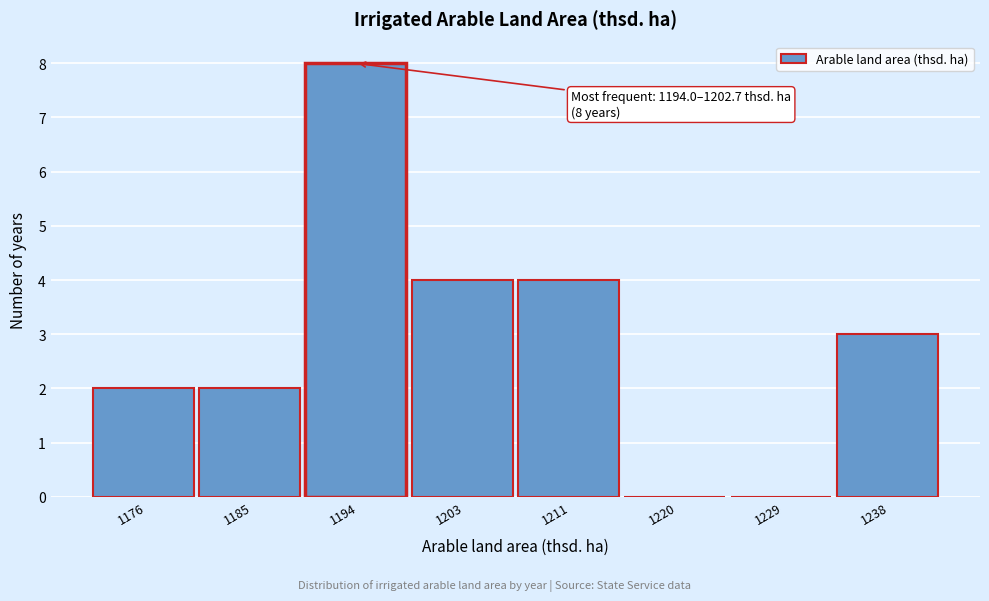

Reading left to right, extract all data points from this chart.

1176=2	1185=2	1194=8	1203=4	1211=4	1220=0	1229=0	1238=3